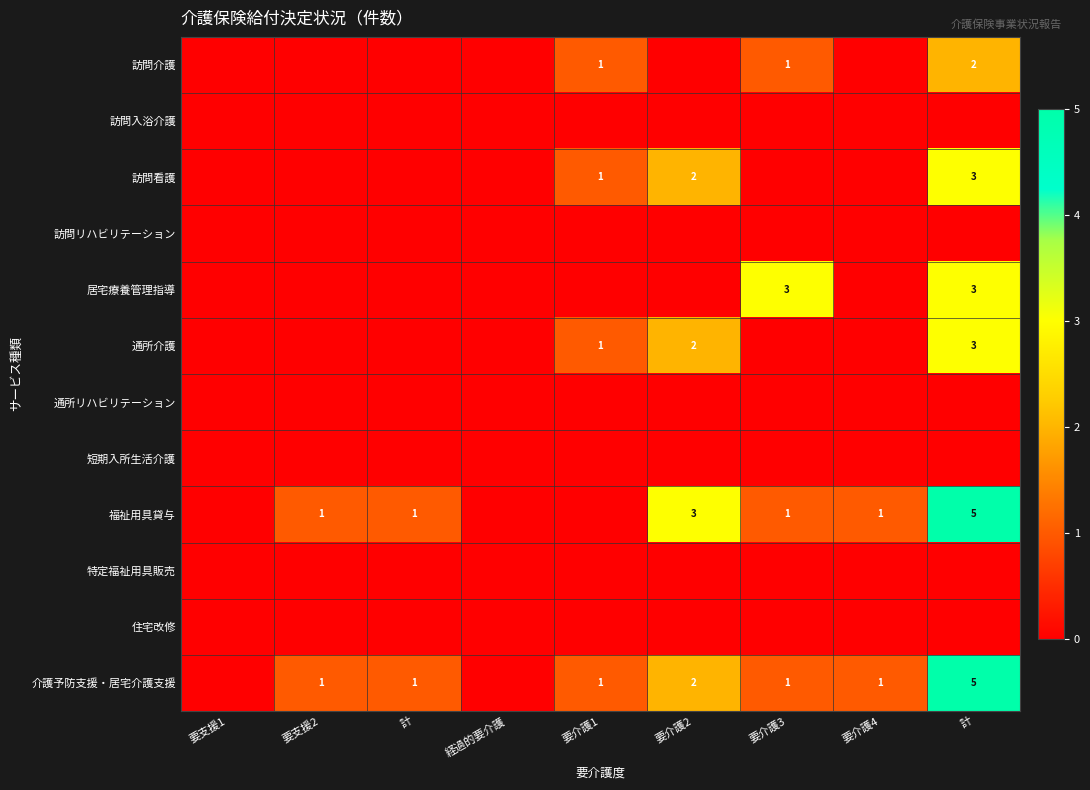

Between 計 and 計, which is larger?

計